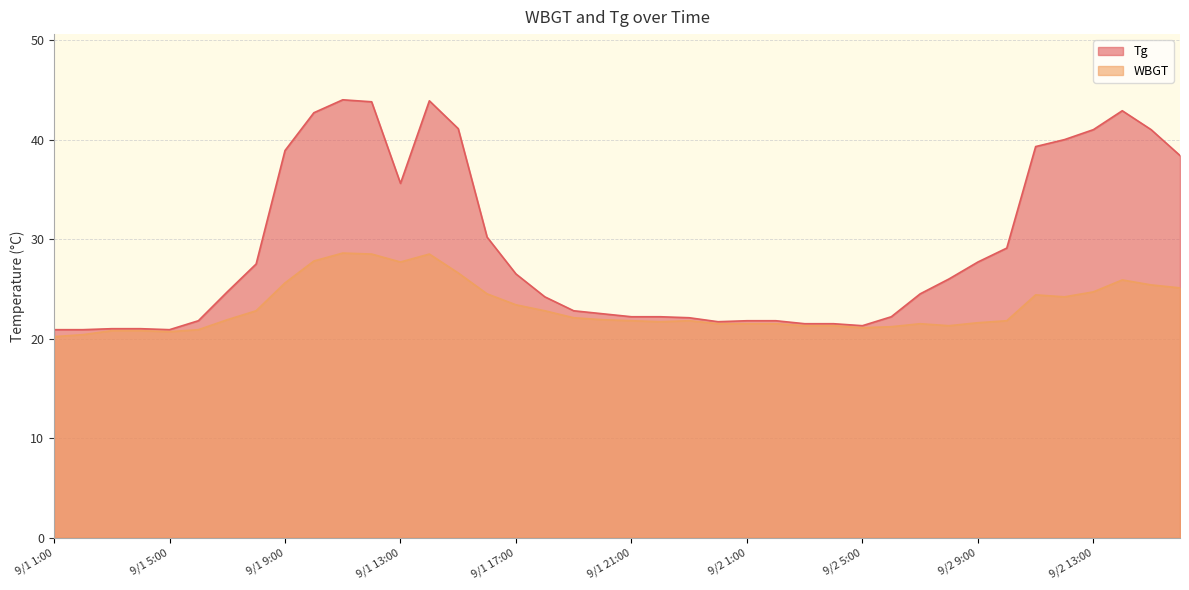

True or false: Tg has a value of 16.9 at 9/1 14:00.

False